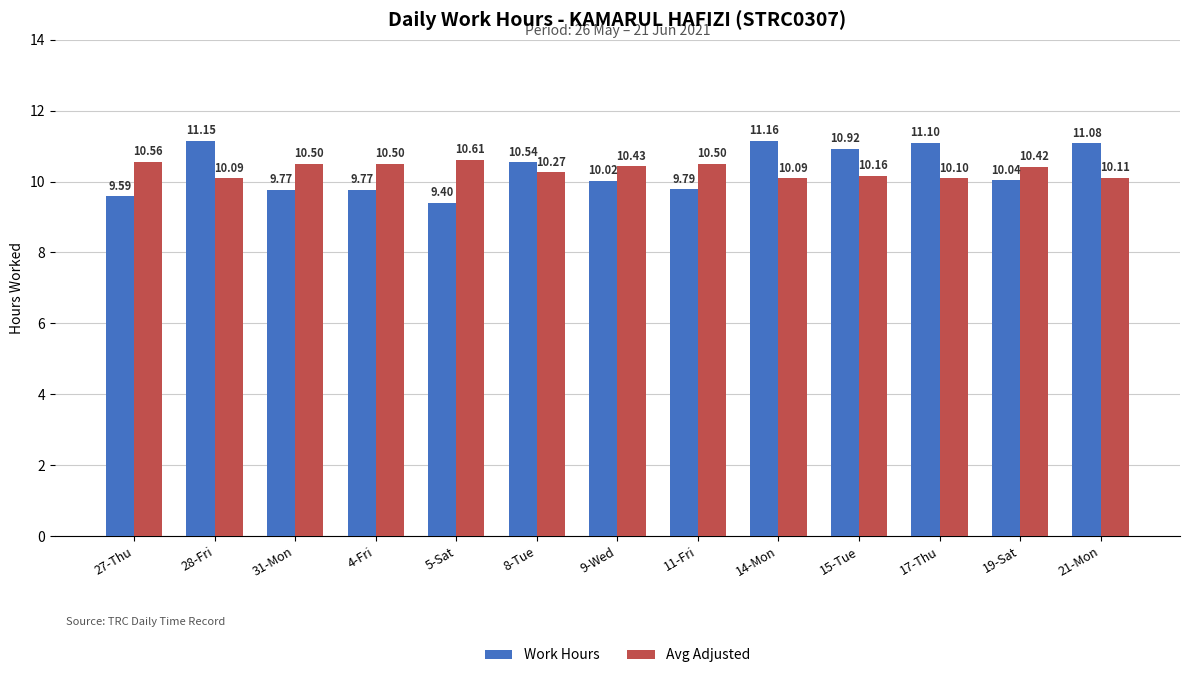

What is the label of the 12th bar from the left?

19-Sat